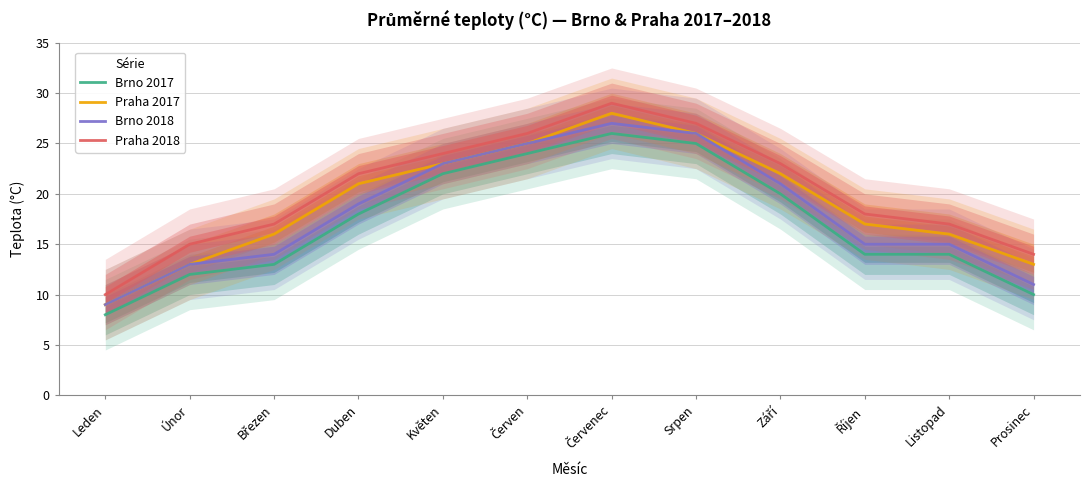

How many data points in Brno 2017 are less than 18?

6